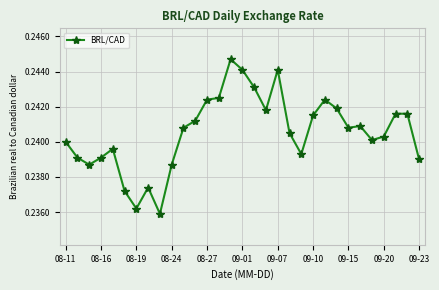

True or false: the data has more than 2 interior local peaks.

True